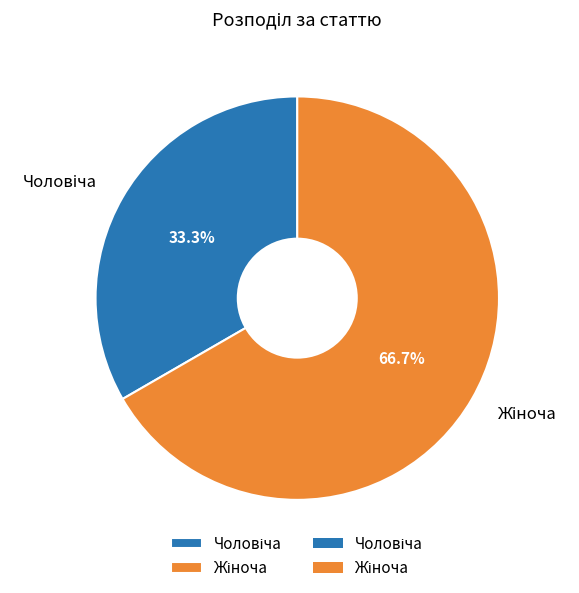

Count the number of slices in the pie.

2